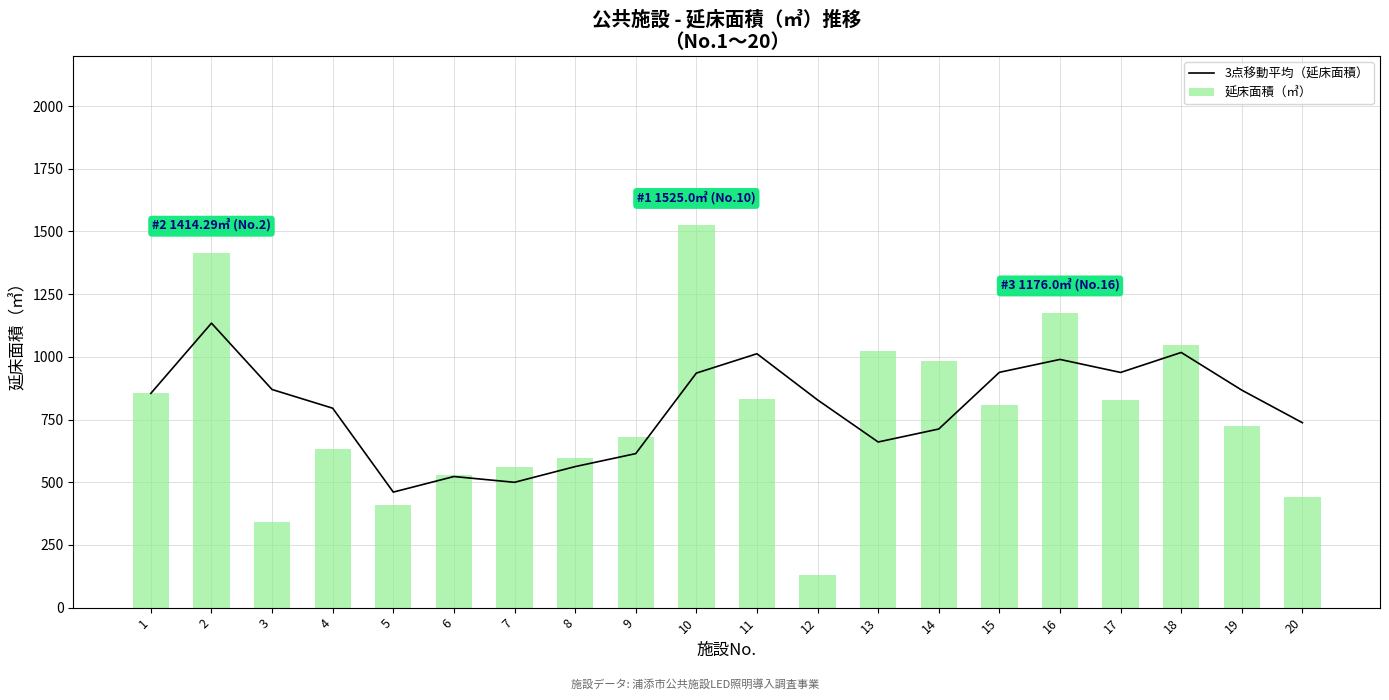

Between 11 and 20, which is larger?

11